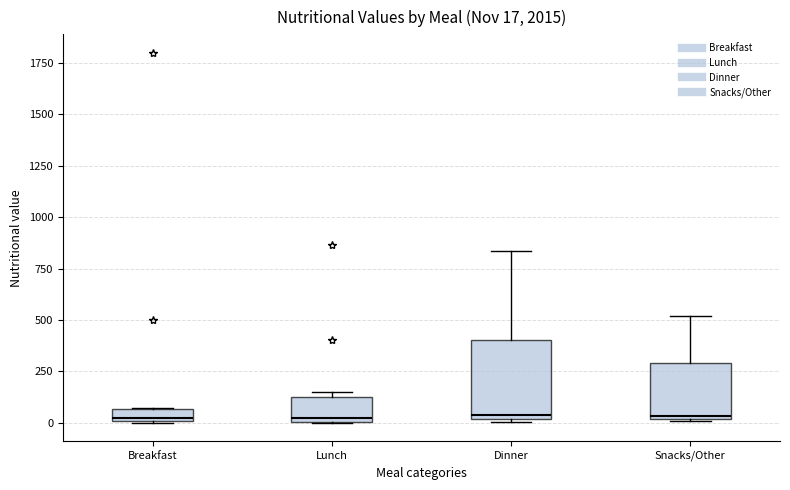

Comparing the boxes themselves (not the whiskers), which one is the tallest?

Dinner